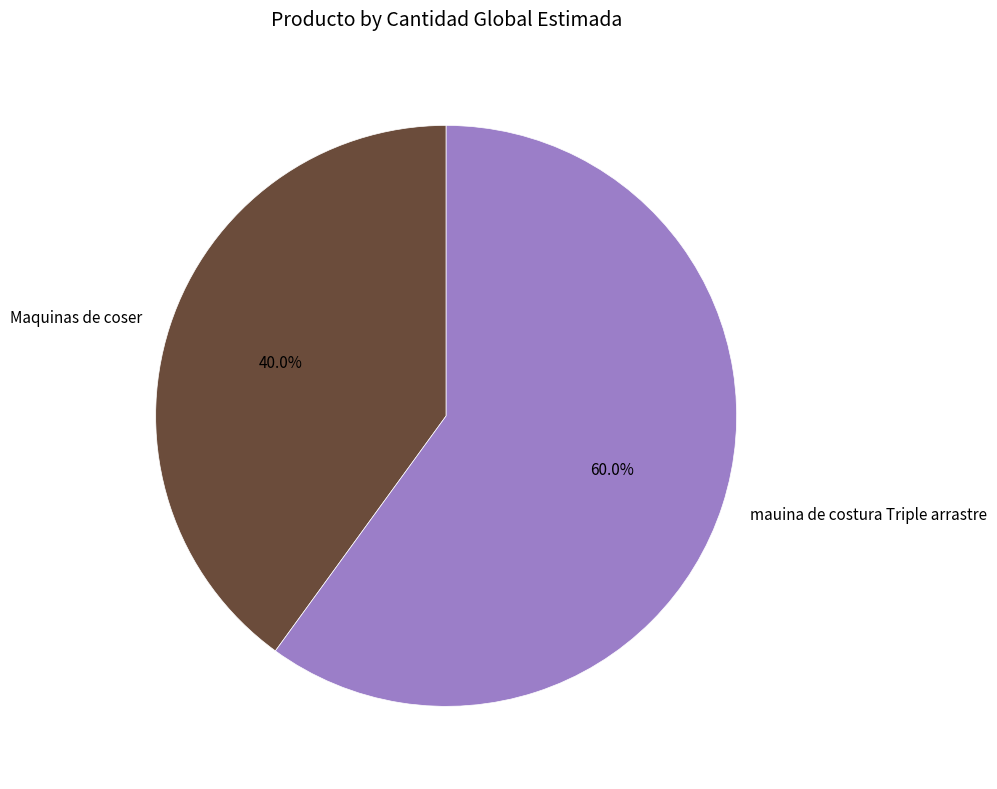

Which category has the biggest portion of the pie?

mauina de costura Triple arrastre